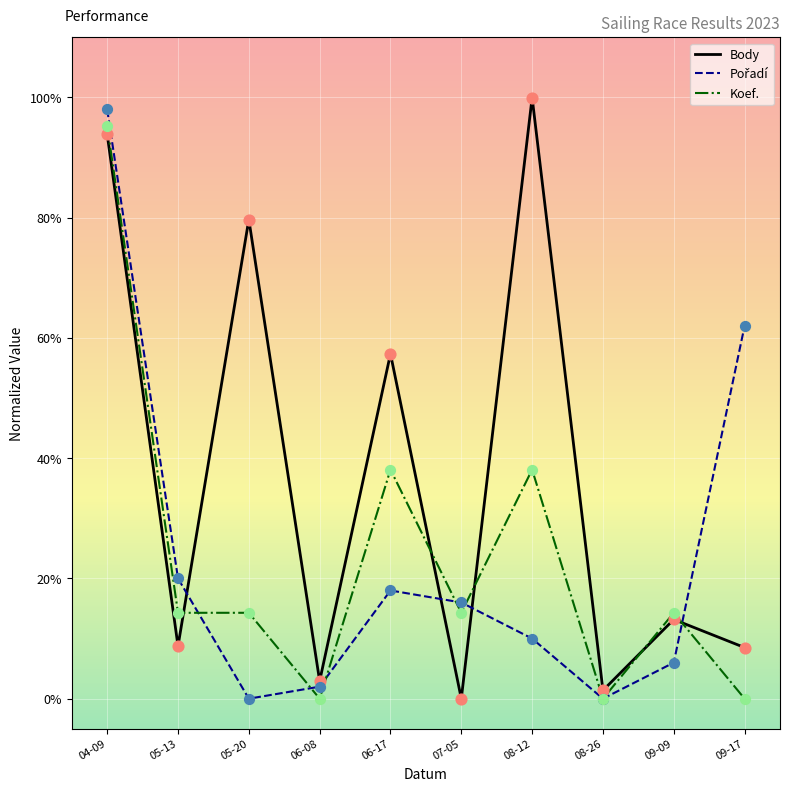

Which series has the largest total across all categories?

Body